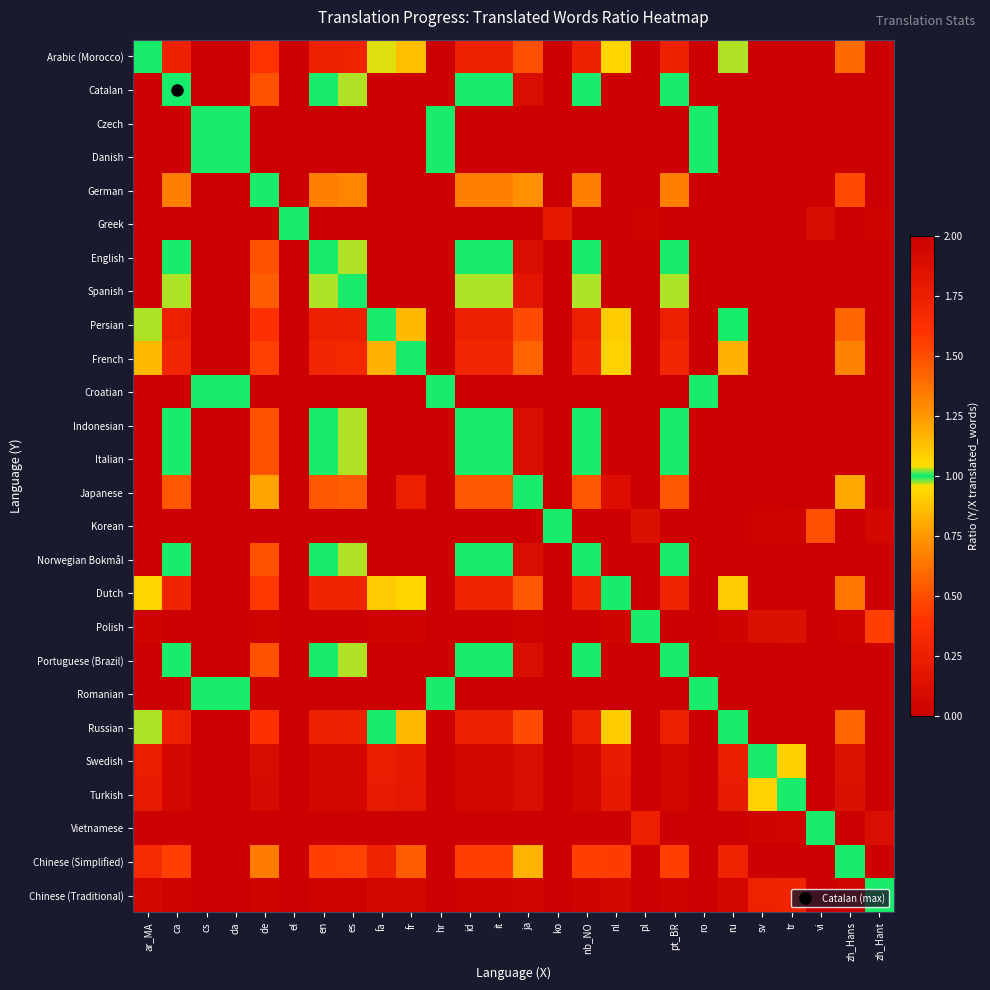

What is the spread (max minus min) of values at ca?

1.0